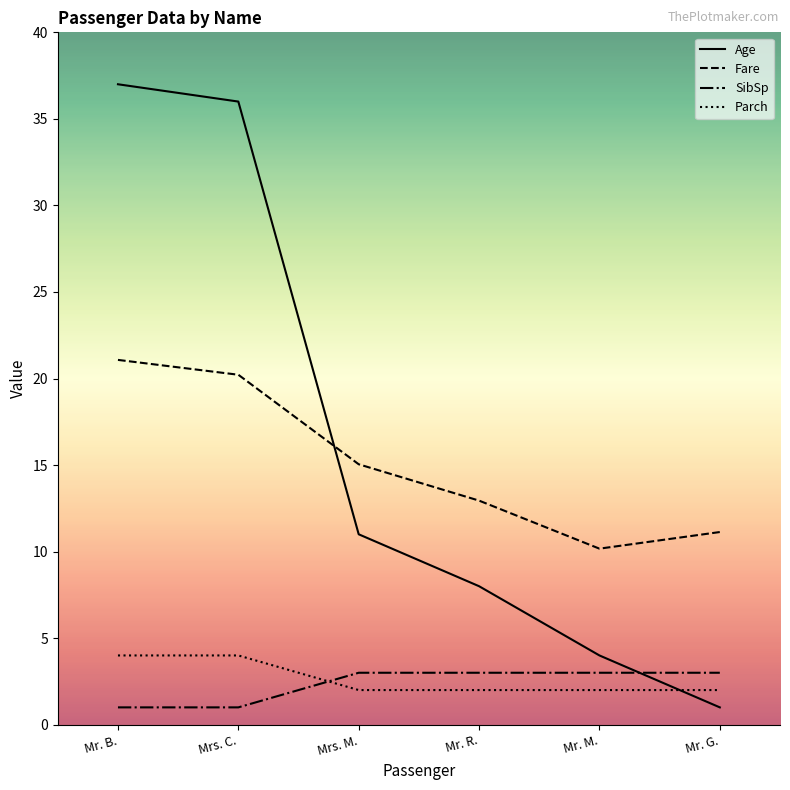

What position from the left is Mr. M.?

5